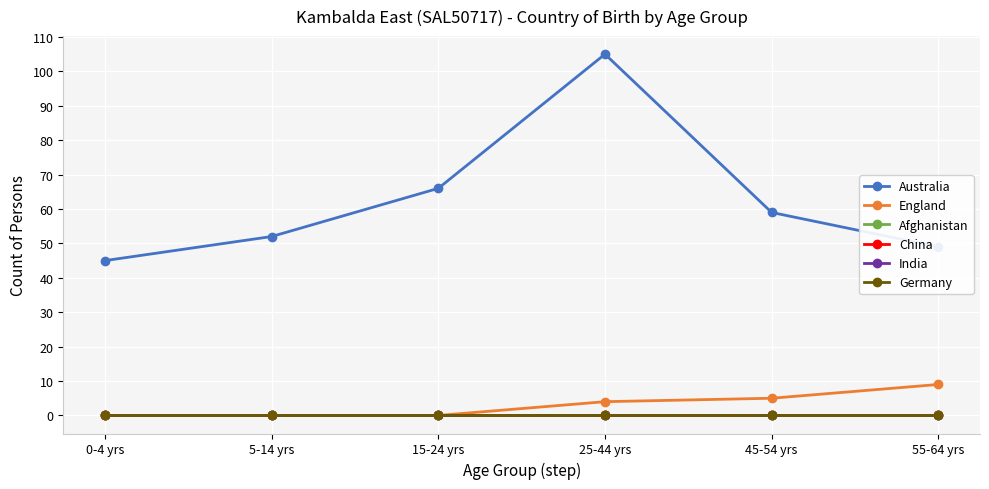

The Afghanistan series shows 0 at 55-64 yrs. True or false?

True